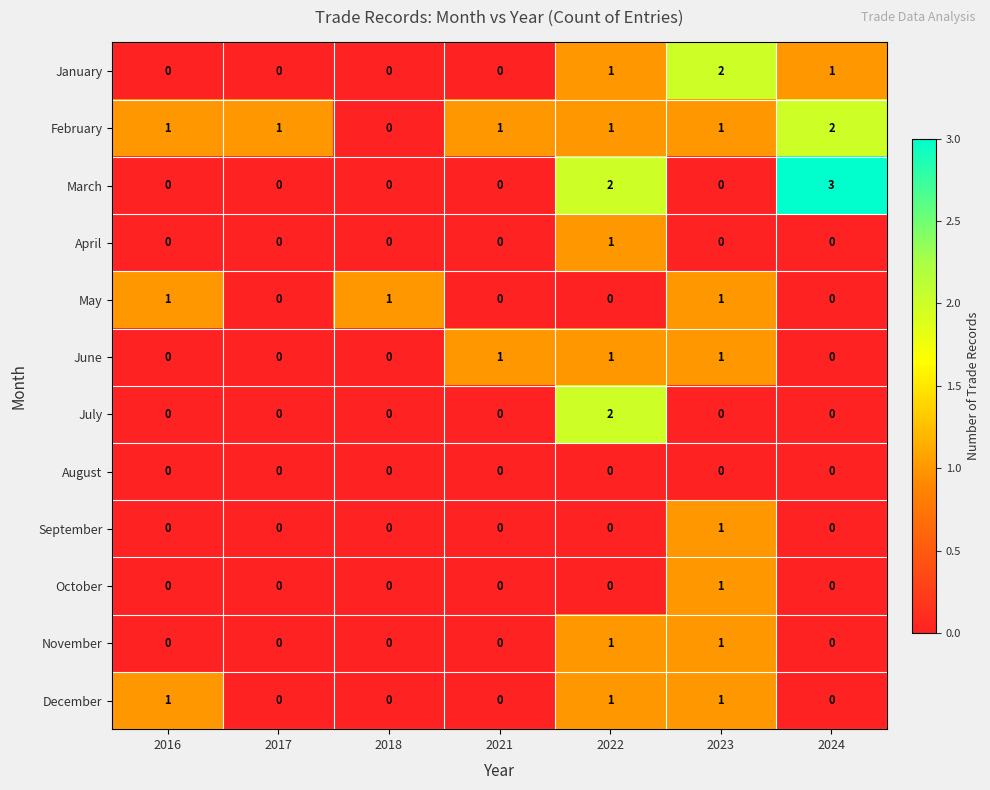

Which series changed the most between 2017 and 2024?

March